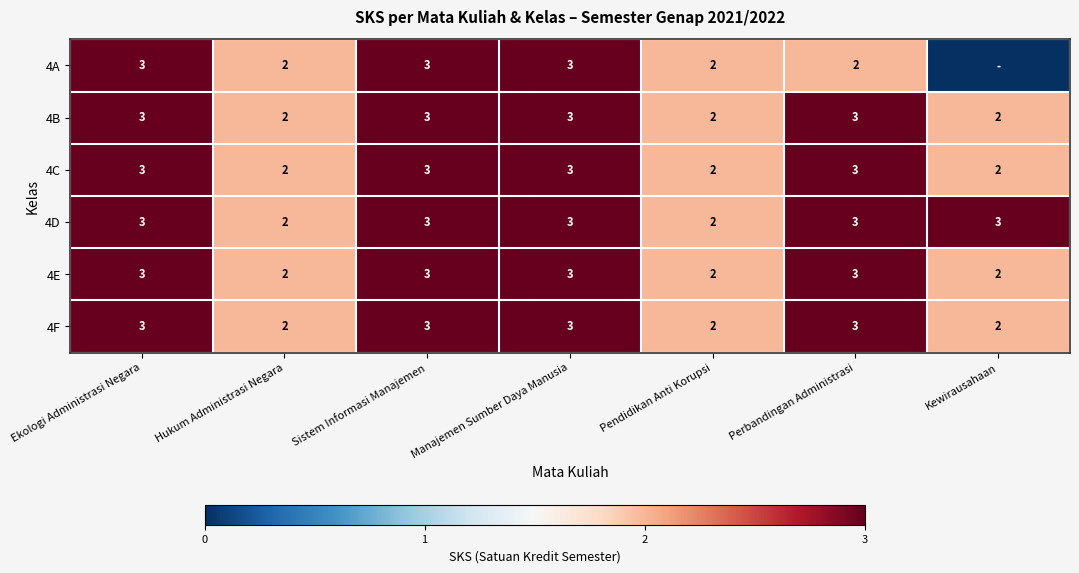

What is the sum of the 4F values at Hukum Administrasi Negara and Perbandingan Administrasi?

5